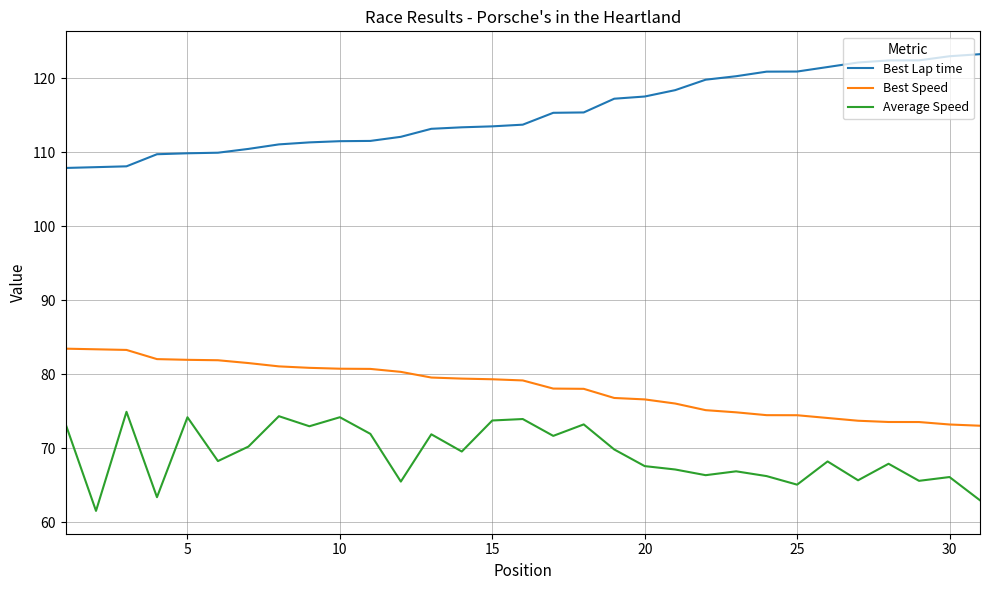

What is the highest value of the Best Speed series?

83.4